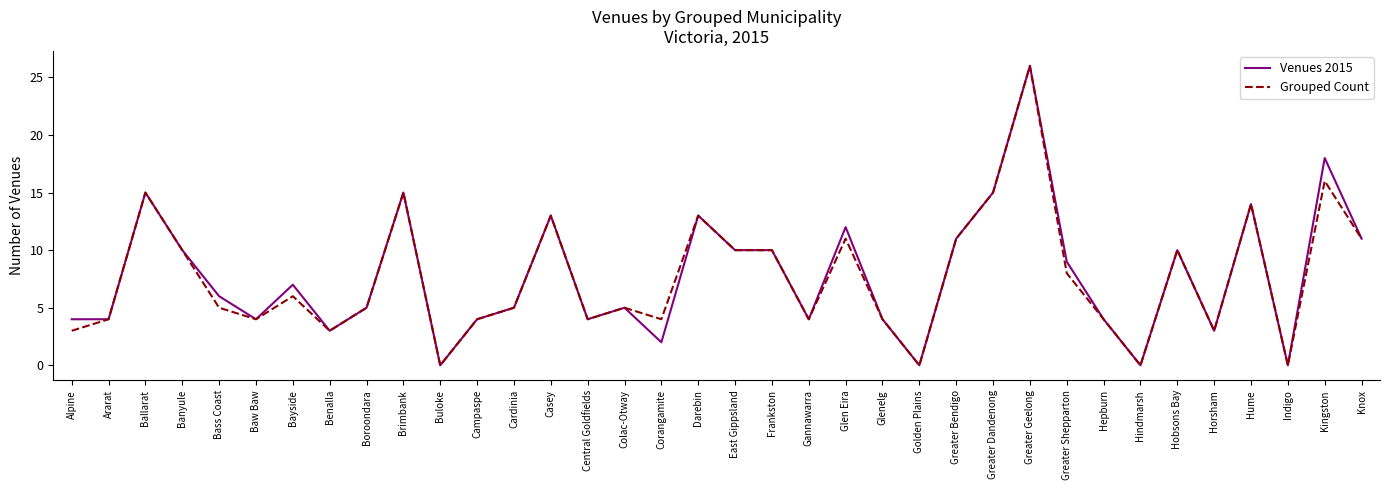

What is the highest value of the Venues 2015 series?

26